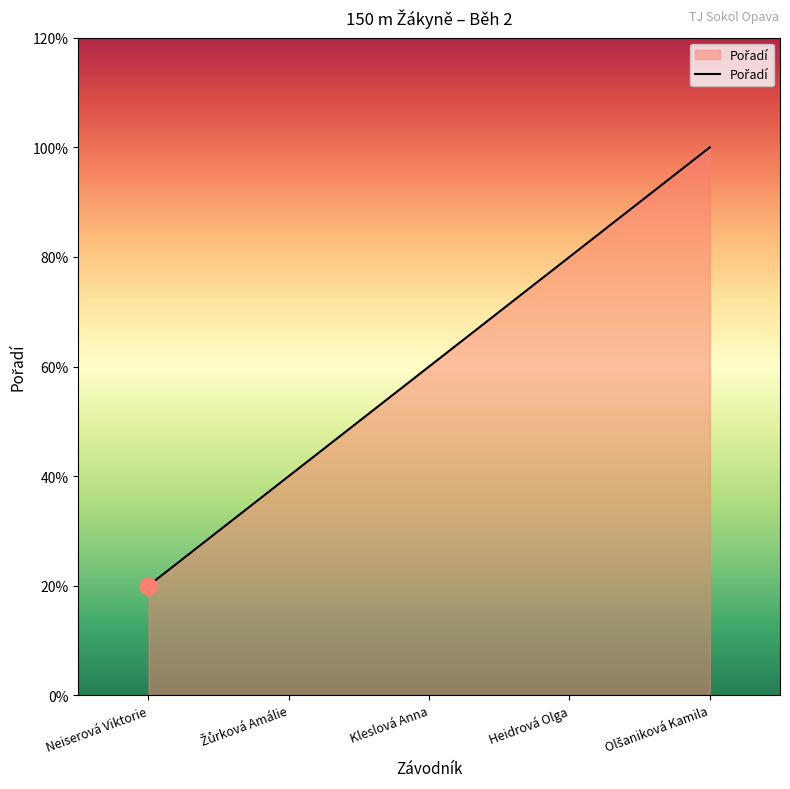

Does the chart have visible grid lines?

No